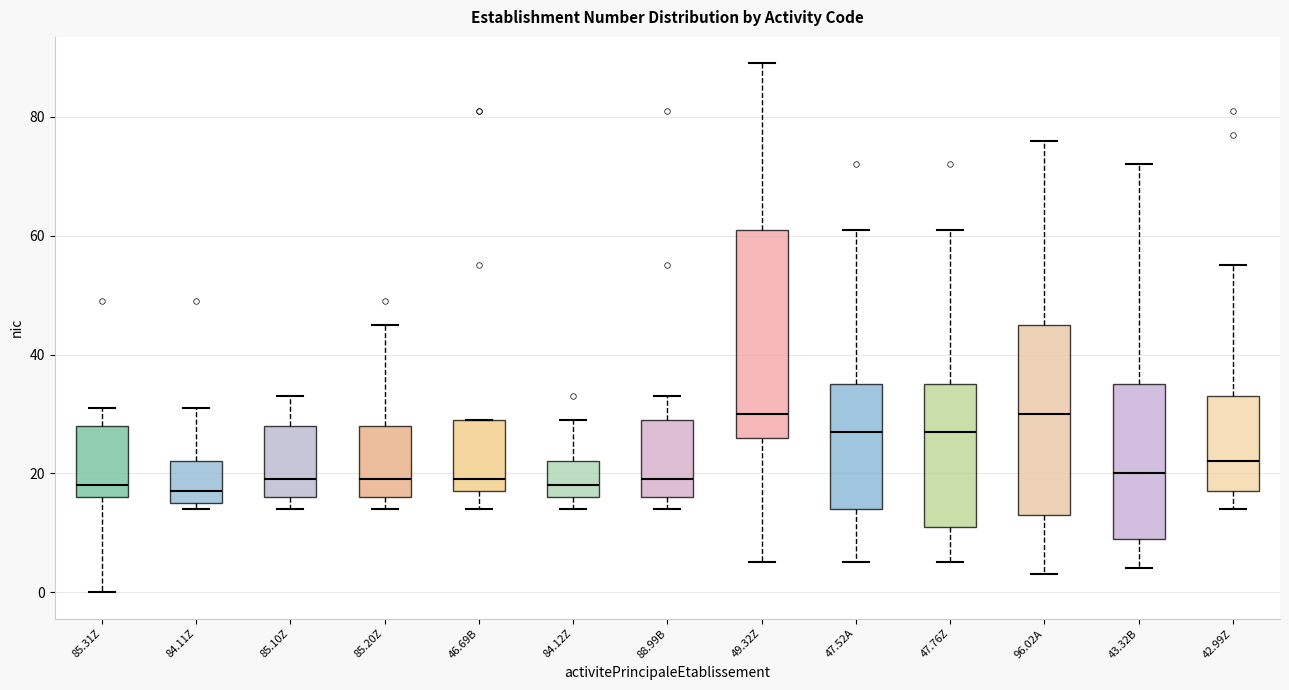

Comparing the boxes themselves (not the whiskers), which one is the tallest?

49.32Z